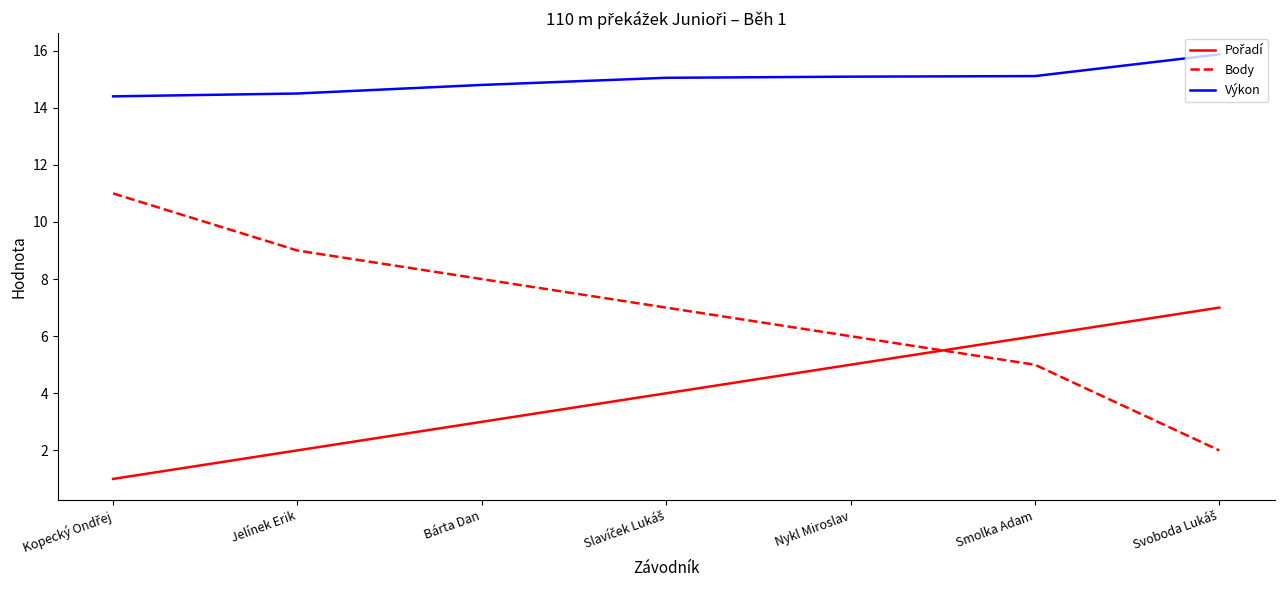

What is the difference between the maximum and minimum values in the Výkon series?

1.5